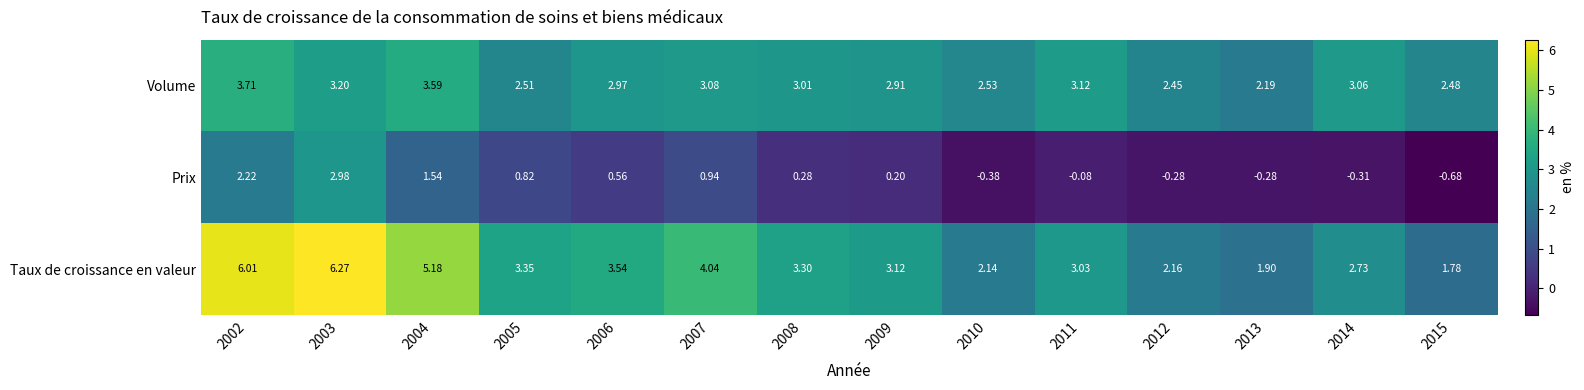

Between 2003 and 2015, which series saw the biggest shift?

Taux de croissance en valeur